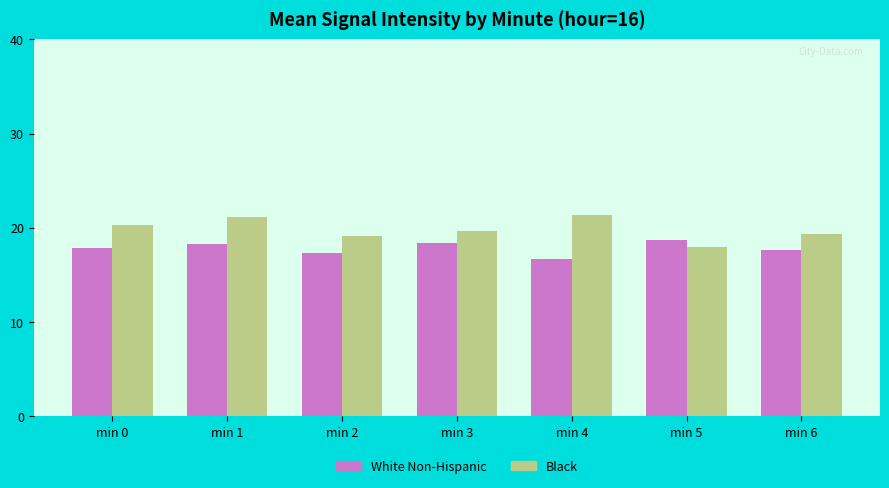

How many categories are shown in the chart?

7